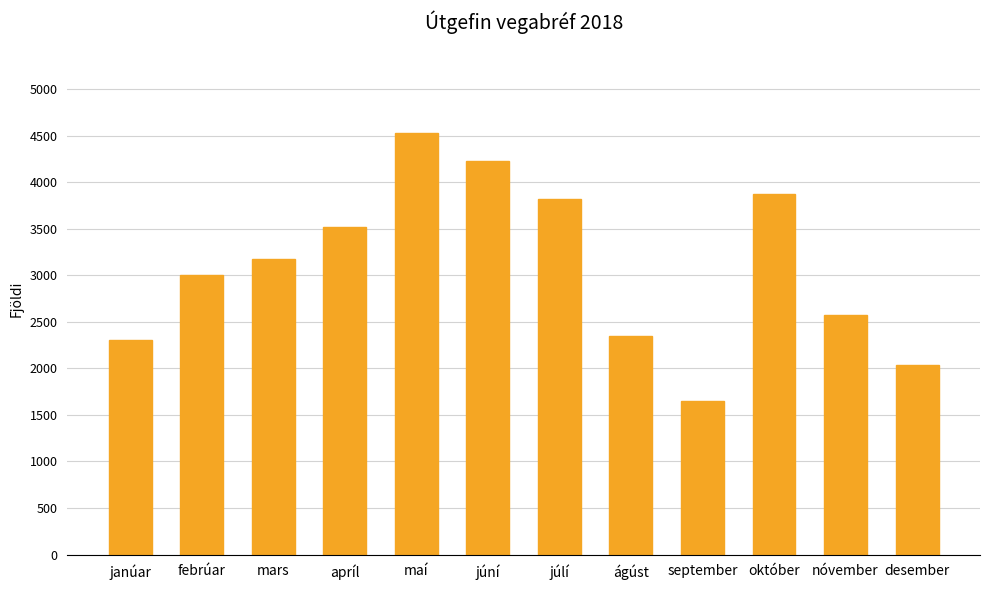

How many data points does each series have?

12